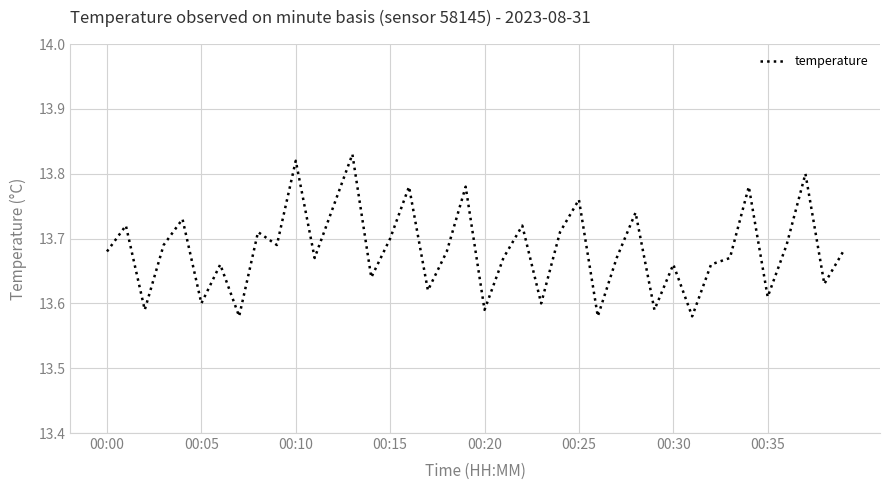

True or false: the data shows 13.7 at 00:15.

True